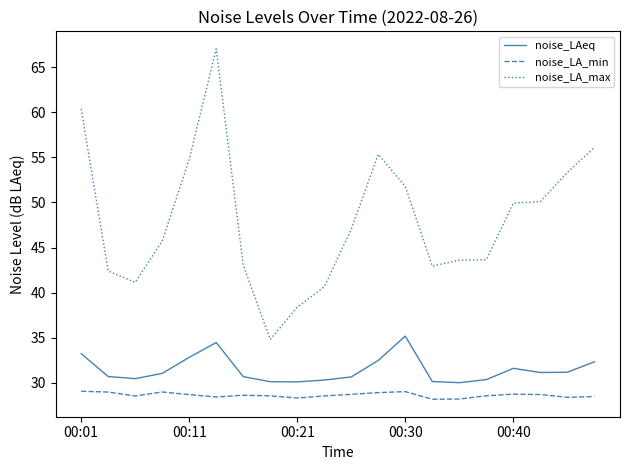

Rank the series by their maximum value, from highest to lowest.

noise_LA_max, noise_LAeq, noise_LA_min